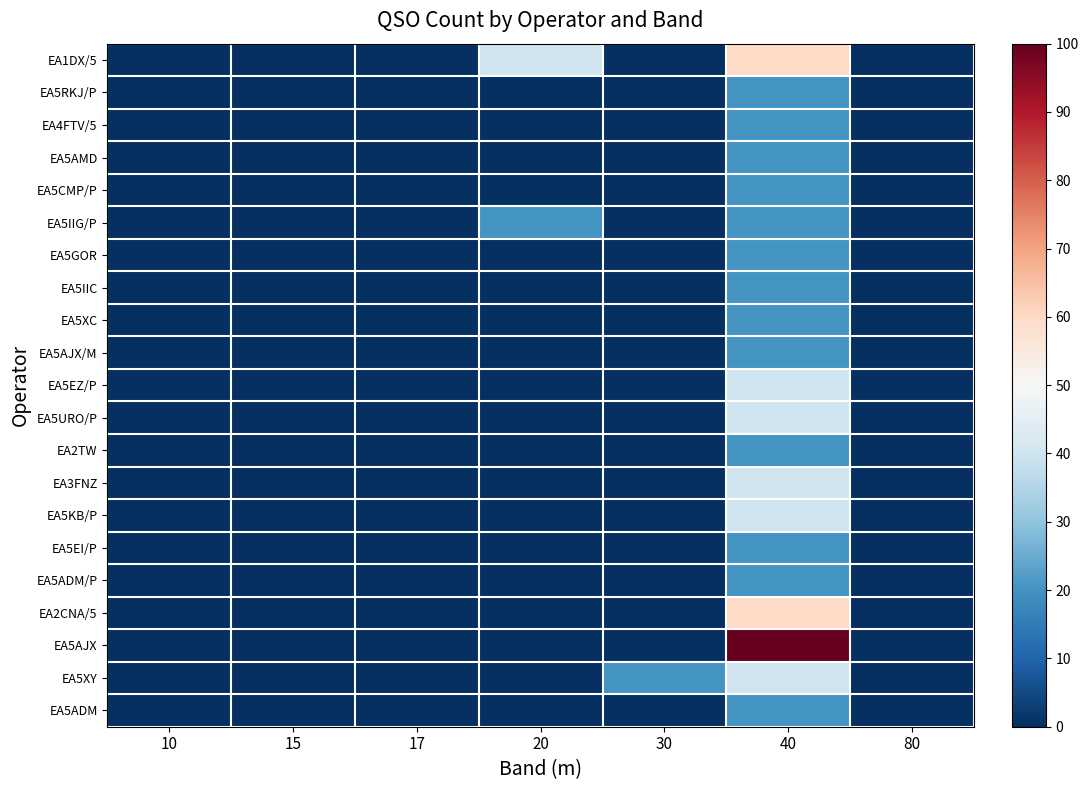

Reading left to right, list all the values displayed in this chart.

EA1DX/5: 10=0	15=0	17=0	20=40	30=0	40=60	80=0
EA5RKJ/P: 10=0	15=0	17=0	20=0	30=0	40=20	80=0
EA4FTV/5: 10=0	15=0	17=0	20=0	30=0	40=20	80=0
EA5AMD: 10=0	15=0	17=0	20=0	30=0	40=20	80=0
EA5CMP/P: 10=0	15=0	17=0	20=0	30=0	40=20	80=0
EA5IIG/P: 10=0	15=0	17=0	20=20	30=0	40=20	80=0
EA5GOR: 10=0	15=0	17=0	20=0	30=0	40=20	80=0
EA5IIC: 10=0	15=0	17=0	20=0	30=0	40=20	80=0
EA5XC: 10=0	15=0	17=0	20=0	30=0	40=20	80=0
EA5AJX/M: 10=0	15=0	17=0	20=0	30=0	40=20	80=0
EA5EZ/P: 10=0	15=0	17=0	20=0	30=0	40=40	80=0
EA5URO/P: 10=0	15=0	17=0	20=0	30=0	40=40	80=0
EA2TW: 10=0	15=0	17=0	20=0	30=0	40=20	80=0
EA3FNZ: 10=0	15=0	17=0	20=0	30=0	40=40	80=0
EA5KB/P: 10=0	15=0	17=0	20=0	30=0	40=40	80=0
EA5EI/P: 10=0	15=0	17=0	20=0	30=0	40=20	80=0
EA5ADM/P: 10=0	15=0	17=0	20=0	30=0	40=20	80=0
EA2CNA/5: 10=0	15=0	17=0	20=0	30=0	40=60	80=0
EA5AJX: 10=0	15=0	17=0	20=0	30=0	40=100	80=0
EA5XY: 10=0	15=0	17=0	20=0	30=20	40=40	80=0
EA5ADM: 10=0	15=0	17=0	20=0	30=0	40=20	80=0